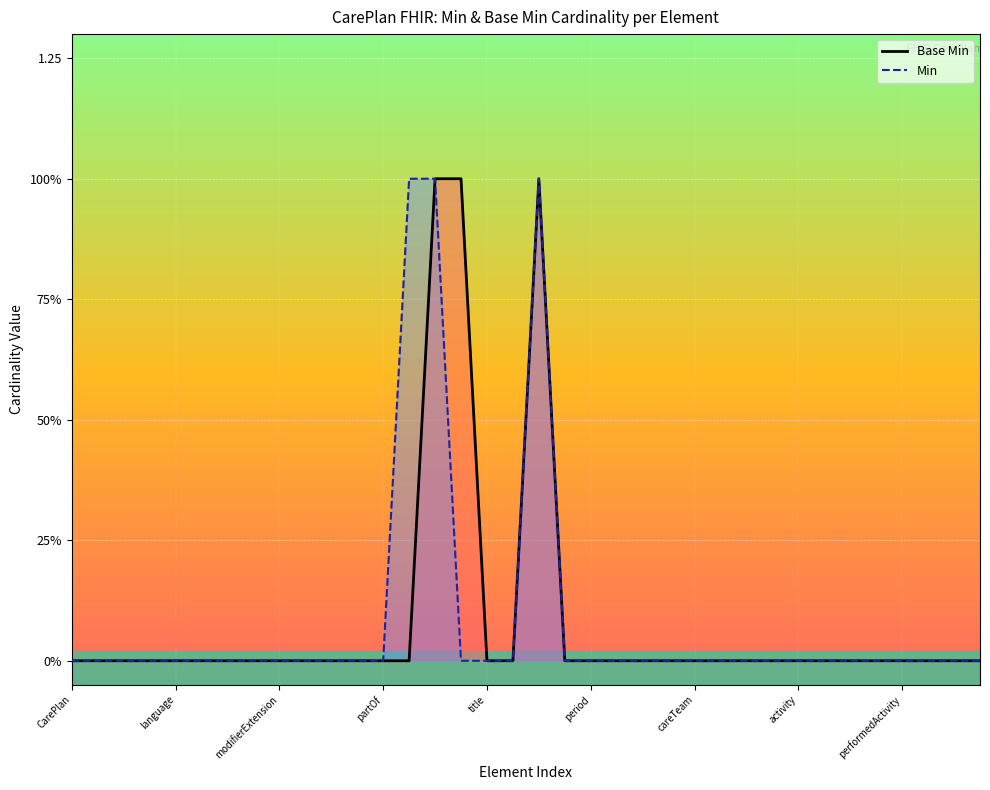

True or false: Min line and Base Min line intersect in this chart.

False